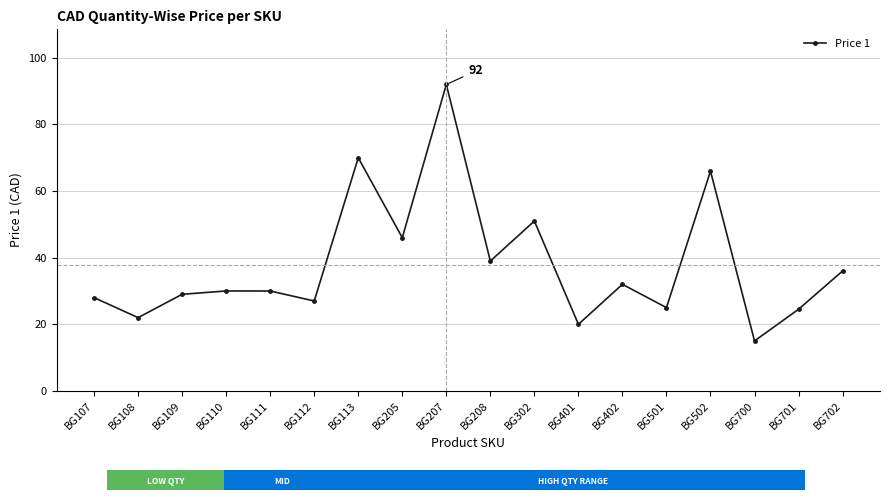

How many distinct data groups are displayed?

1